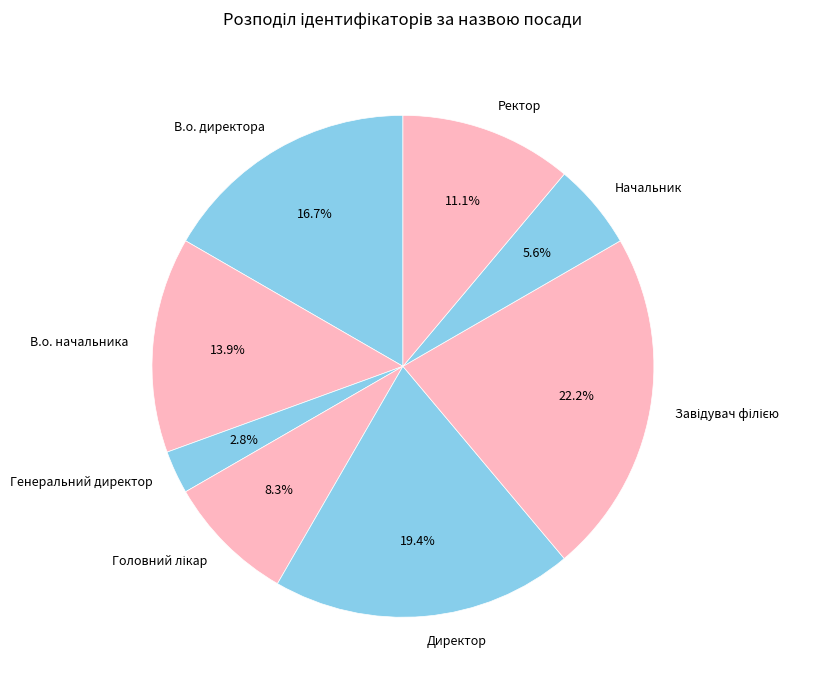

Between В.о. директора and Начальник, which is larger?

В.о. директора